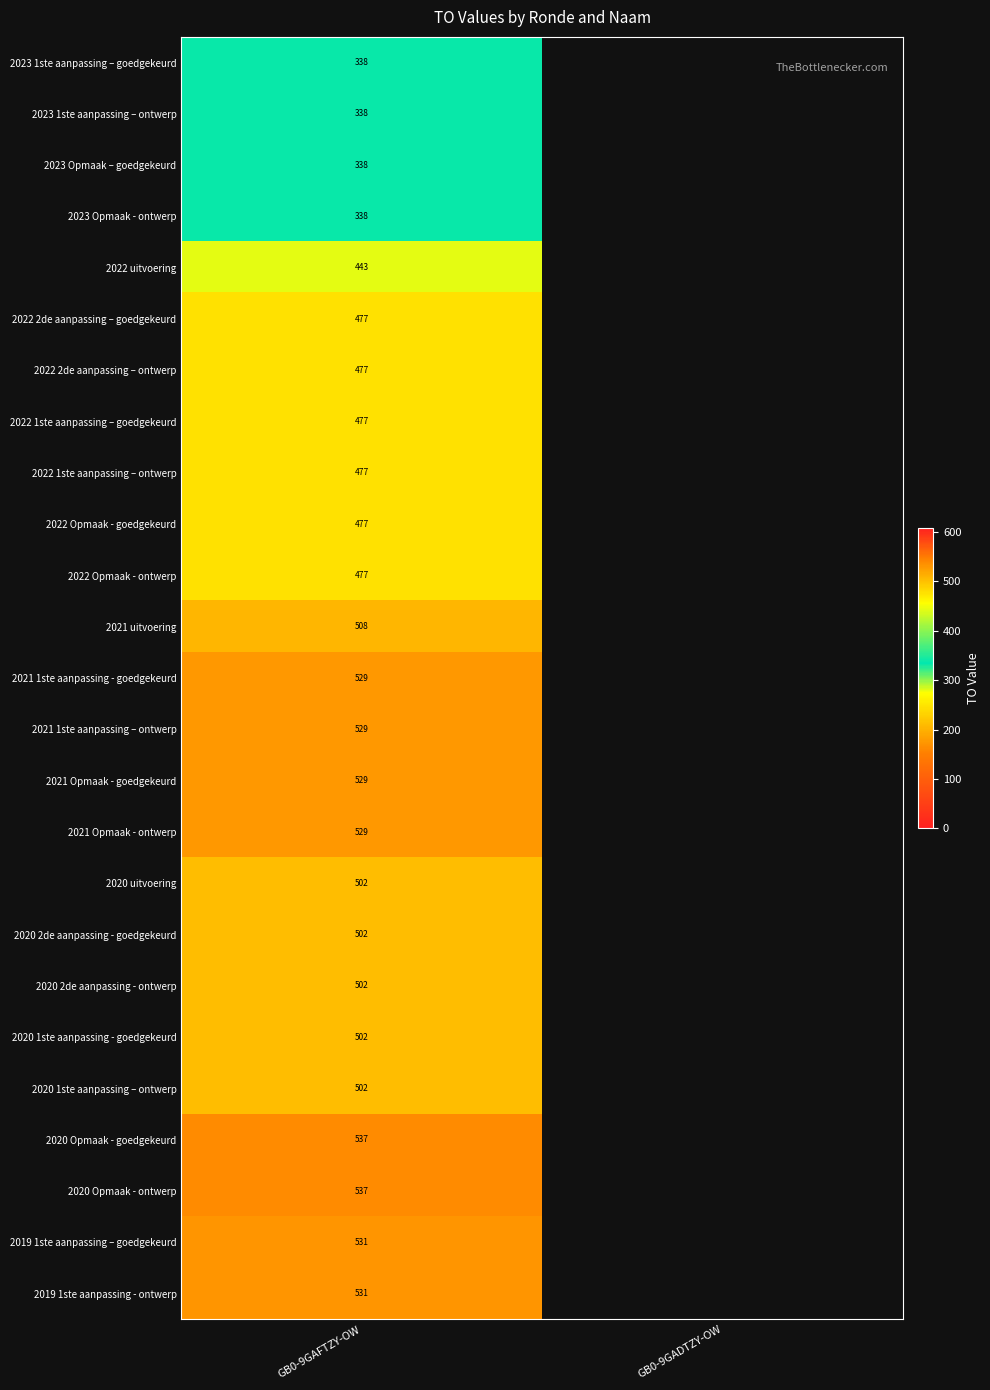

Is the value of 2023 1ste aanpassing – goedgekeurd at GB0-9GAFTZY-OW greater than the value of 2022 2de aanpassing – goedgekeurd at GB0-9GAFTZY-OW?

No